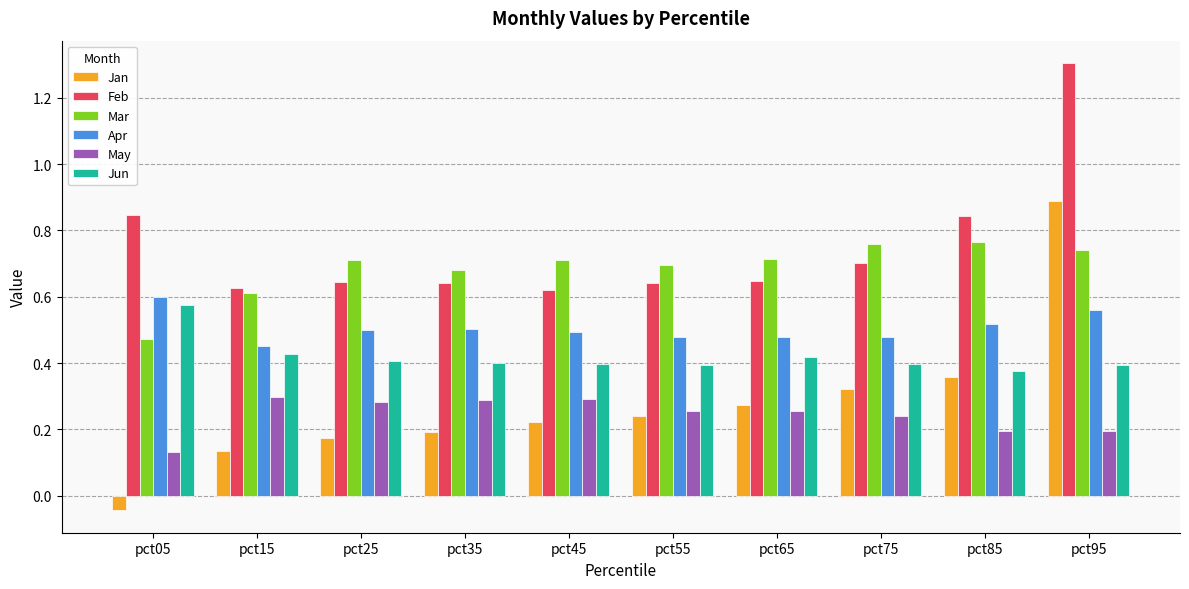

How many groups of bars are there?

10